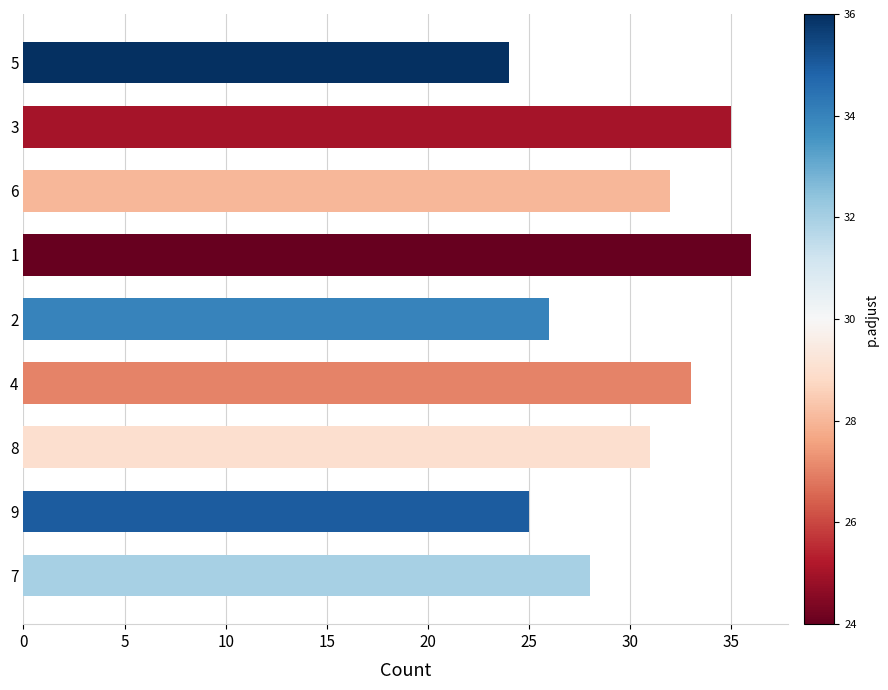

At which label is the value closest to 30?

8